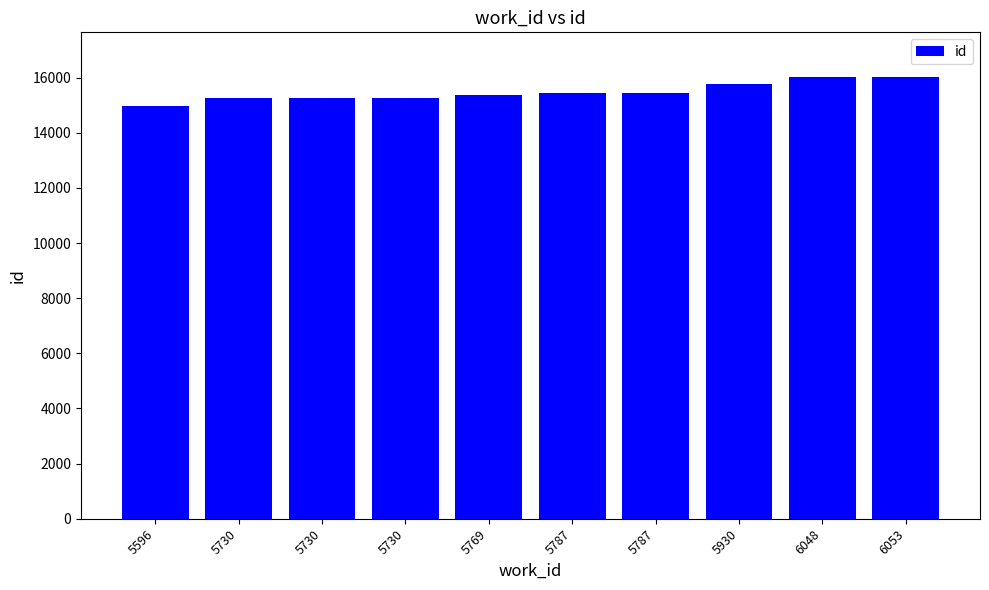

Between 6053 and 6048, which is larger?

6053